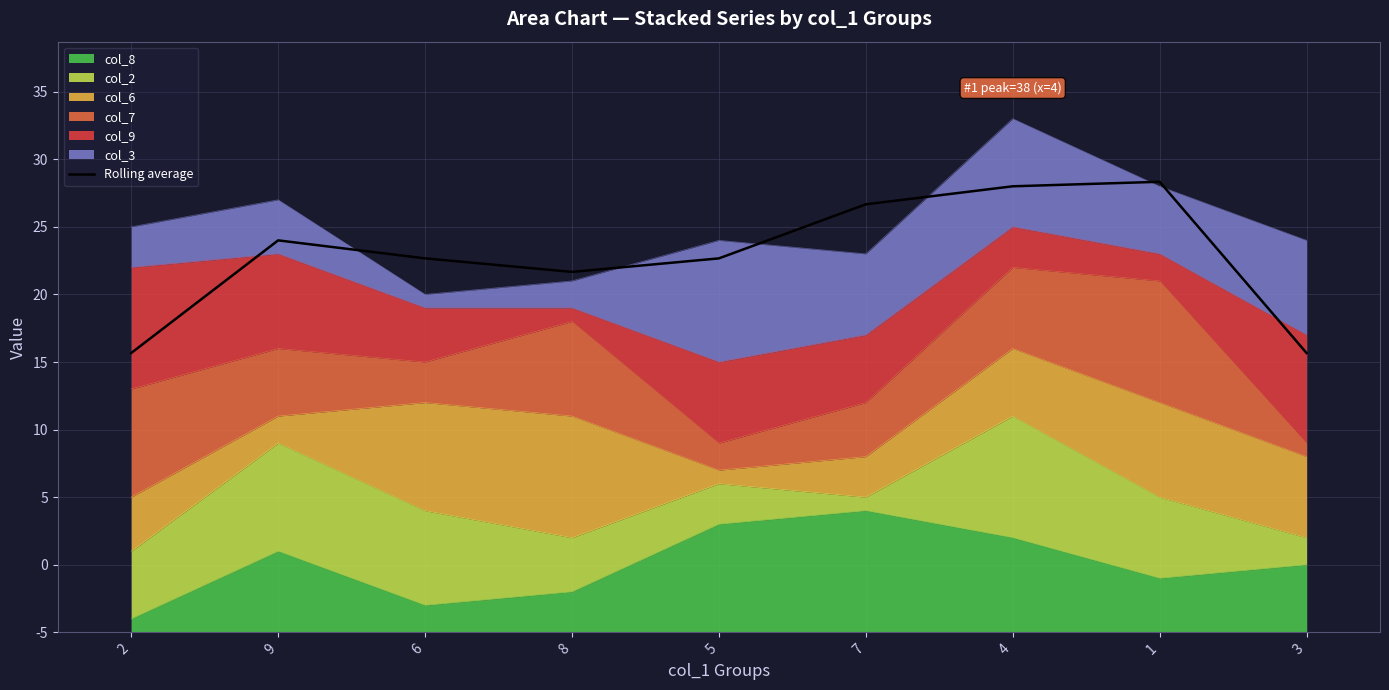

Approximately how many times larger is the value at 1 compared to 9?

1.1